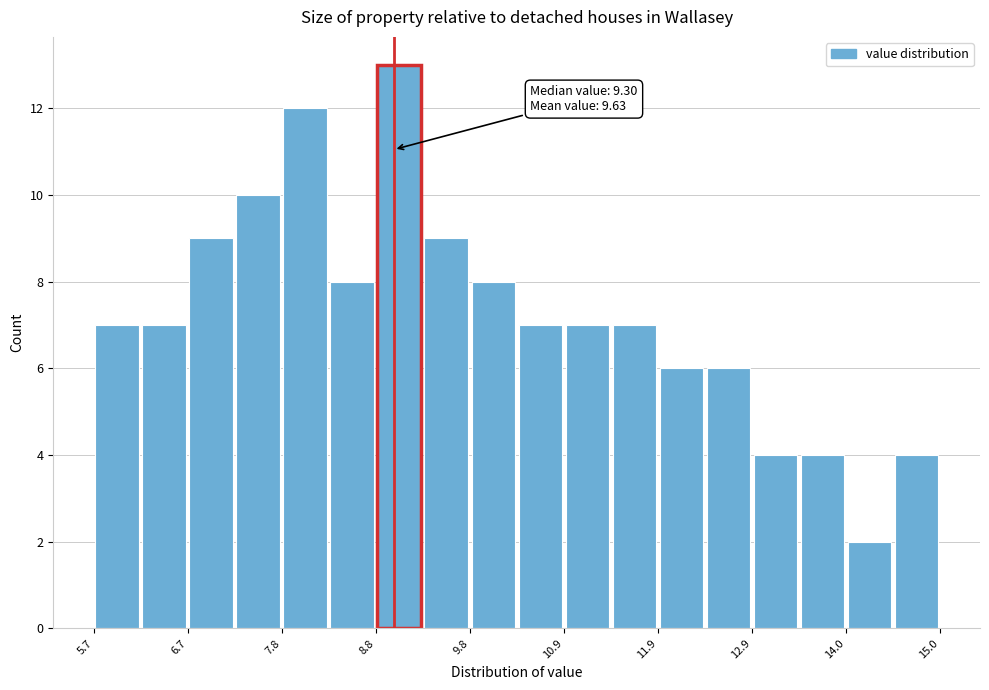

Read against the x-axis, roughly where is the centre of the tallest bar?

9.0